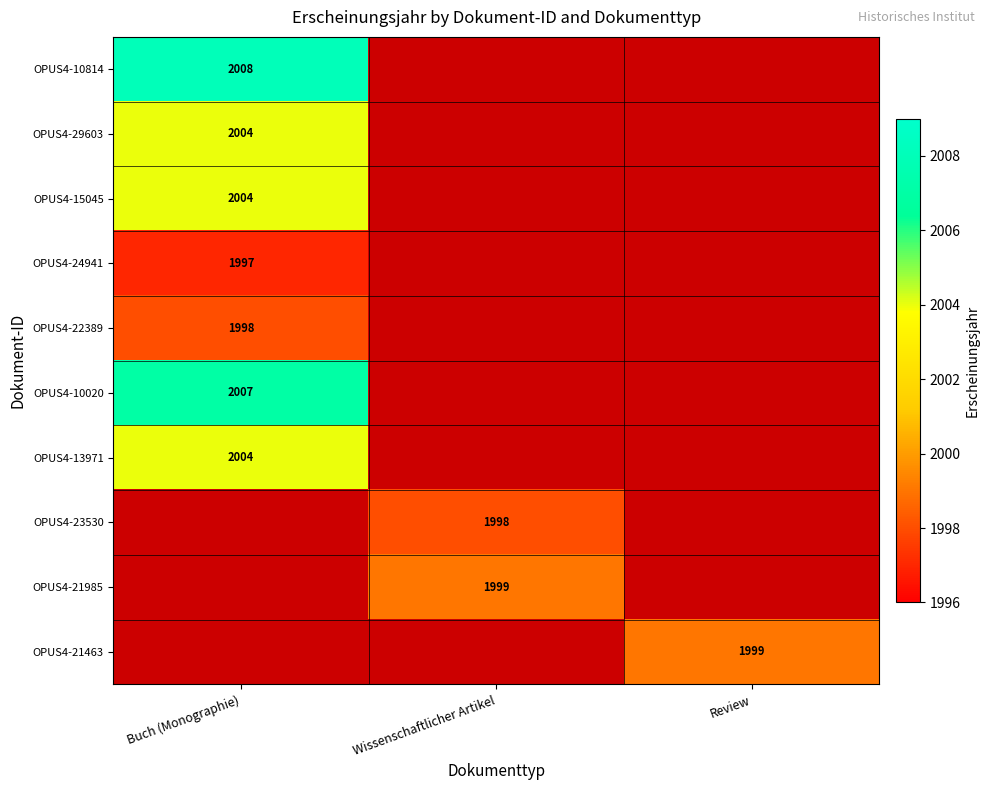

True or false: OPUS4-24941 has a value of 1997 at Buch (Monographie).

True